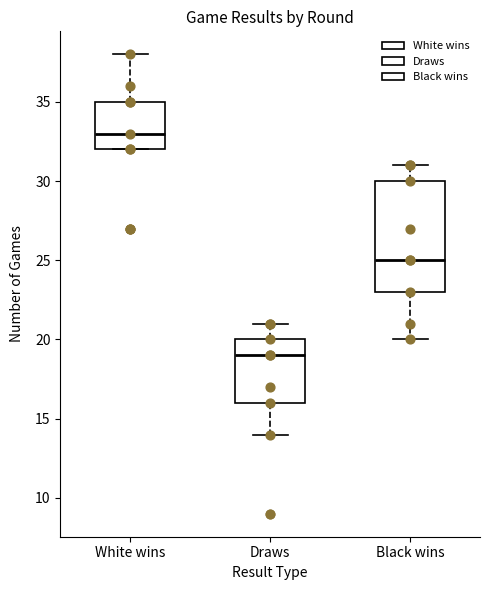

Reading left to right, transcribe this box plot: for each box, give where its median line is, the range the box spans, and where its two whiskers end, as read against the y-axis. The values are not printed on the chart, so give them approximately, as read against the axis.

White wins: median 33, box 32 to 35, whiskers 32 to 38
Draws: median 19, box 16 to 20, whiskers 14 to 21
Black wins: median 25, box 23 to 30, whiskers 20 to 31